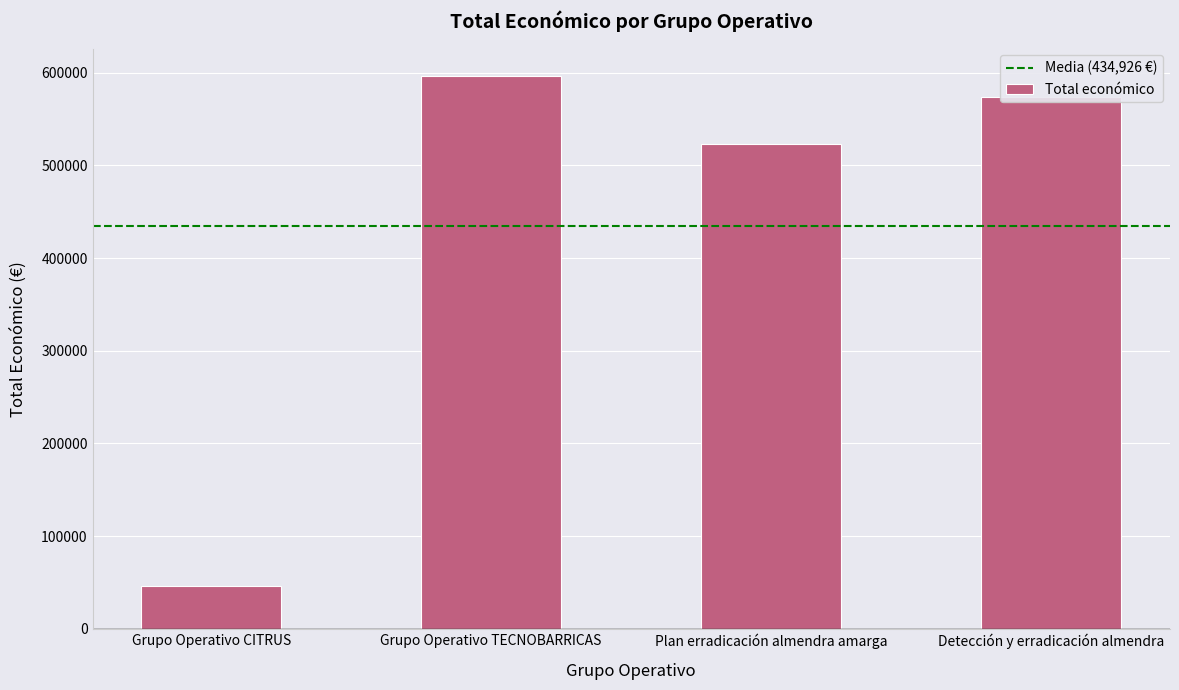

How many distinct data groups are displayed?

1